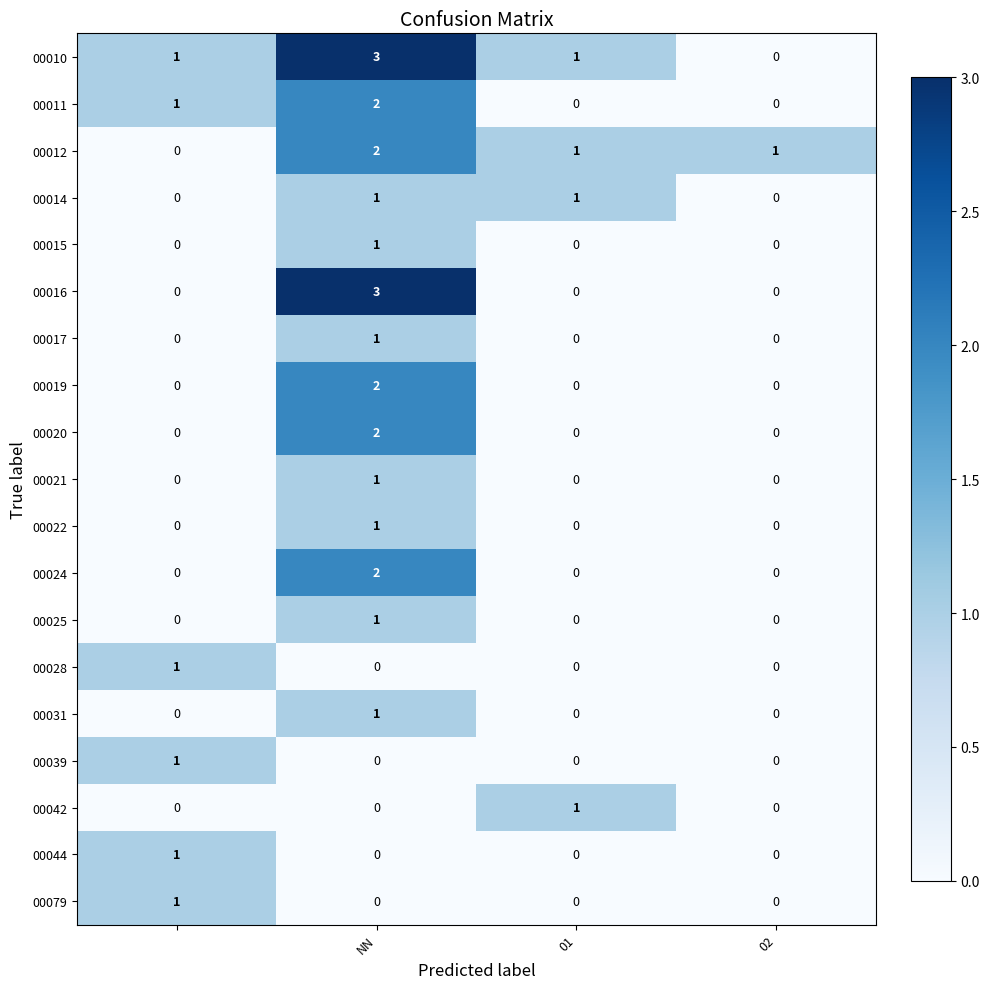

How many 00079 values are between 0 and 1?

4